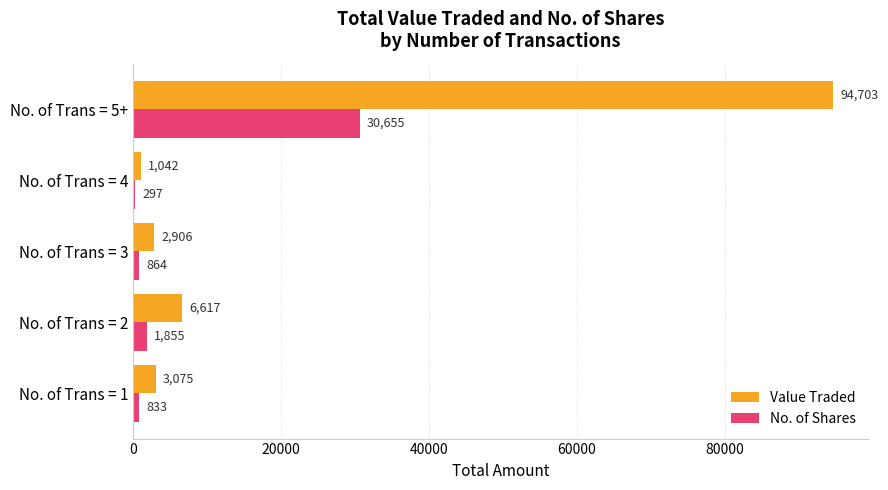

The Value Traded series shows 9734 at No. of Trans = 2. True or false?

False